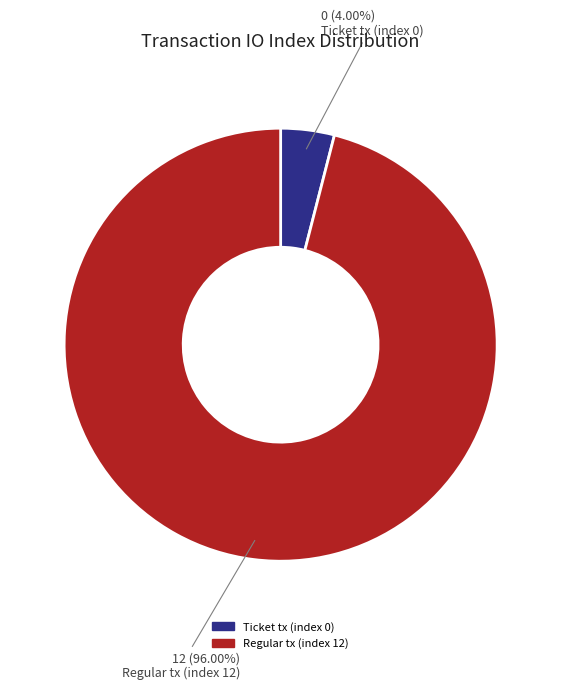

To the nearest percent, what is the difference between the Regular tx (index 12) and Ticket tx (index 0) slice percentages?

92%